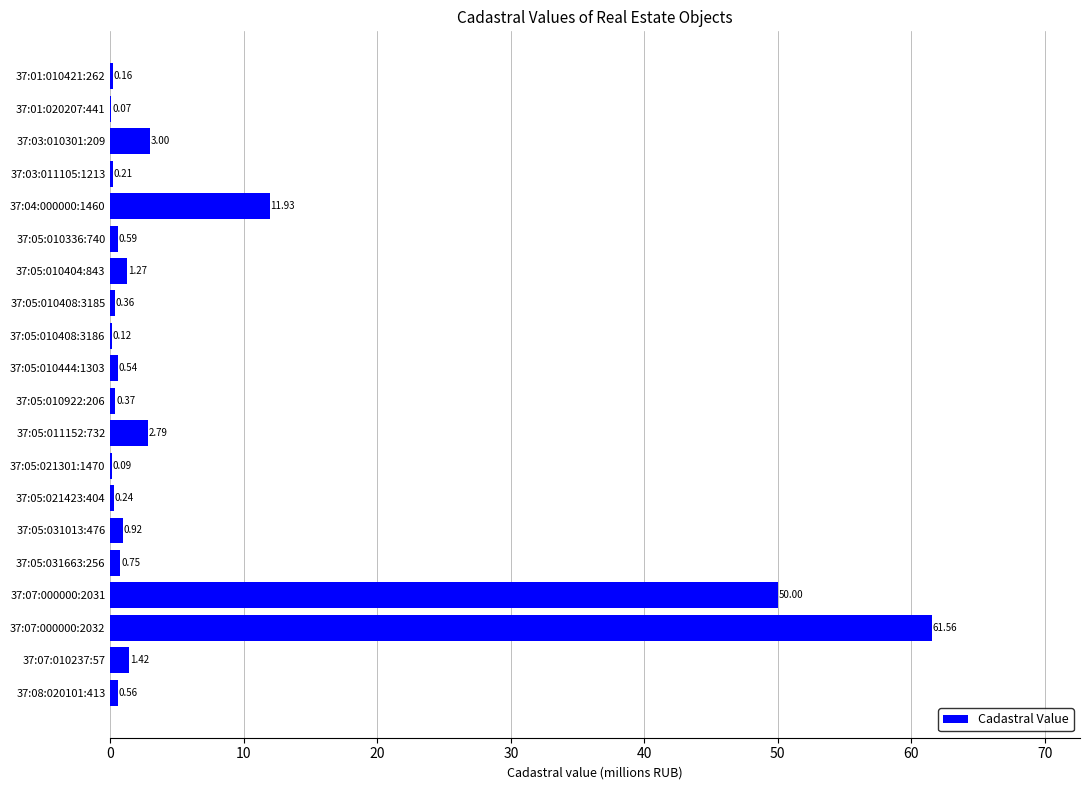

What is the greatest value displayed?

61.6